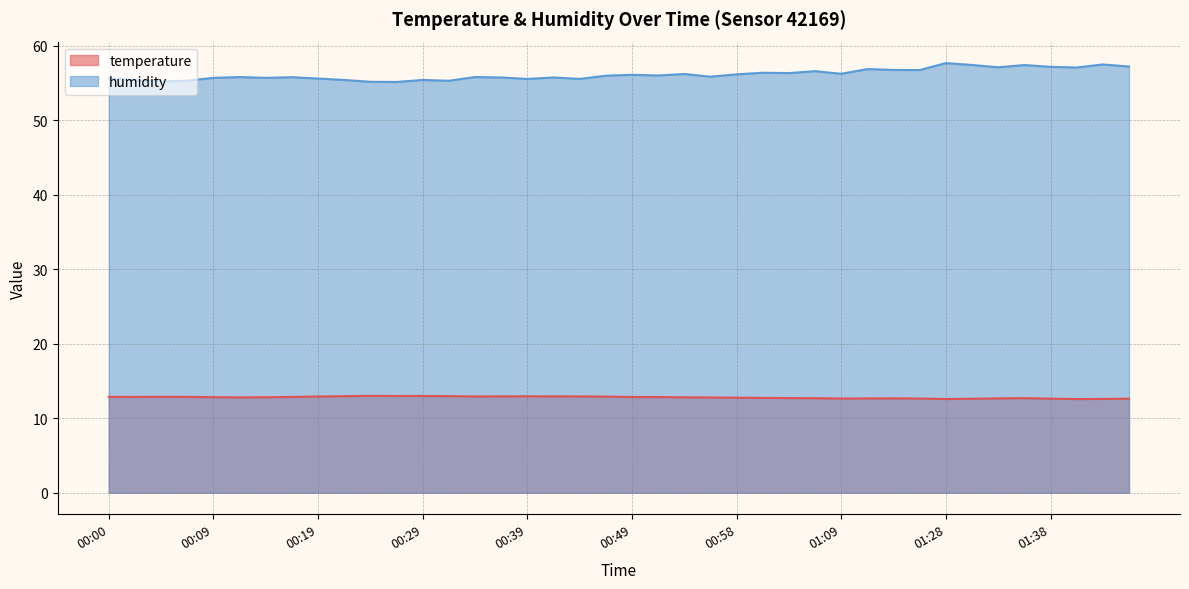

Reading right to left, list all the values displayed in this chart.

temperature: 01:46=12.6	01:43=12.6	01:41=12.6	01:38=12.6	01:36=12.7	01:33=12.7	01:31=12.6	01:28=12.6	01:16=12.6	01:14=12.7	01:11=12.7	01:09=12.6	01:06=12.7	01:03=12.7	01:01=12.7	00:58=12.8	00:56=12.8	00:53=12.8	00:51=12.8	00:49=12.8	00:46=12.9	00:44=12.9	00:41=12.9	00:39=12.9	00:36=12.9	00:34=12.9	00:31=13.0	00:29=13.0	00:27=13.0	00:24=13.0	00:22=12.9	00:19=12.9	00:17=12.8	00:14=12.8	00:12=12.8	00:09=12.8	00:07=12.9	00:05=12.9	00:02=12.8	00:00=12.9
humidity: 01:46=57.2	01:43=57.5	01:41=57.0	01:38=57.1	01:36=57.4	01:33=57.1	01:31=57.4	01:28=57.6	01:16=56.7	01:14=56.7	01:11=56.8	01:09=56.2	01:06=56.6	01:03=56.3	01:01=56.4	00:58=56.1	00:56=55.8	00:53=56.2	00:51=56.0	00:49=56.1	00:46=56.0	00:44=55.5	00:41=55.7	00:39=55.5	00:36=55.7	00:34=55.8	00:31=55.3	00:29=55.4	00:27=55.1	00:24=55.1	00:22=55.4	00:19=55.6	00:17=55.8	00:14=55.7	00:12=55.8	00:09=55.7	00:07=55.3	00:05=55.2	00:02=55.4	00:00=55.6